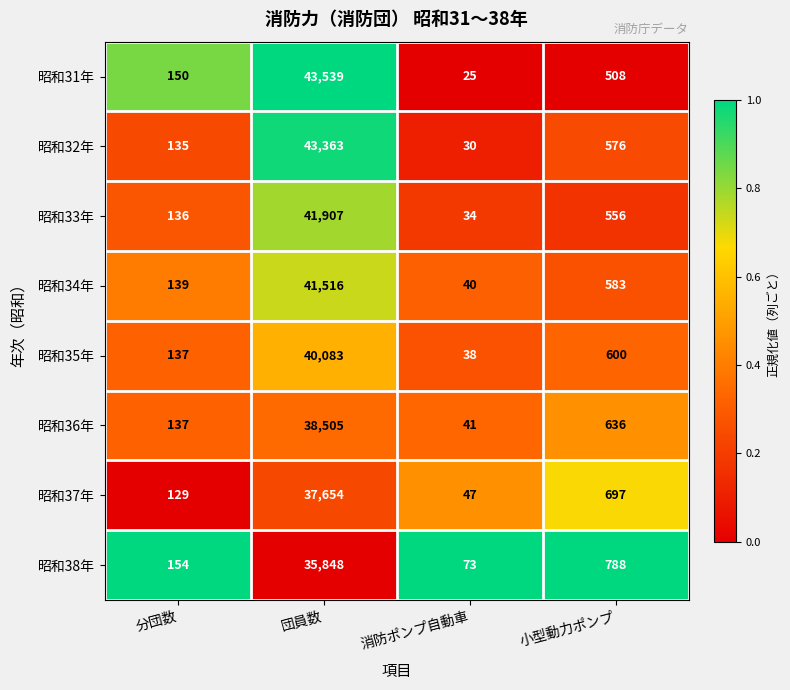

At which category is the sum across all series the highest?

団員数